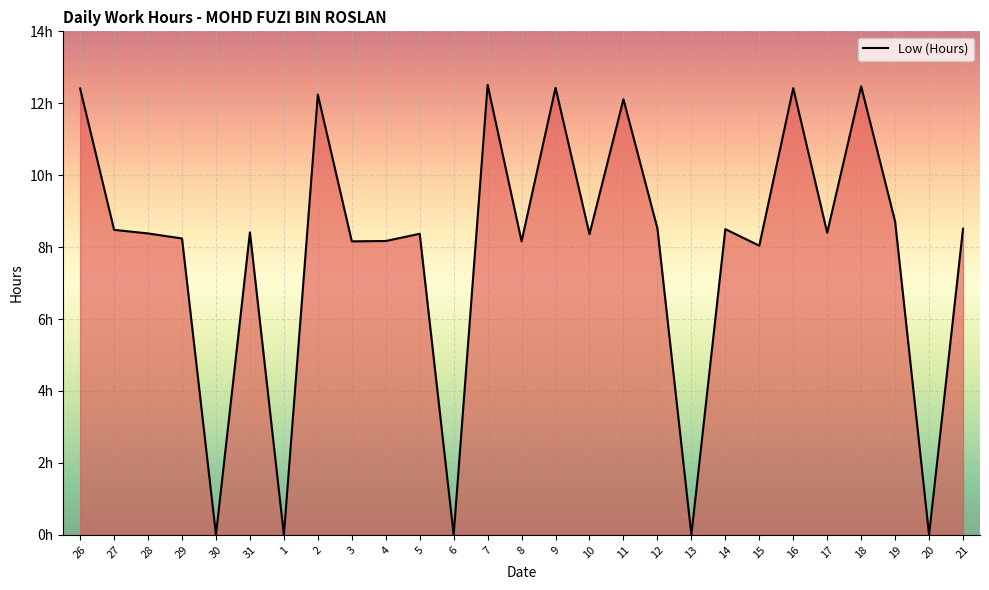

Is this an area chart (filled region under the line)?

Yes